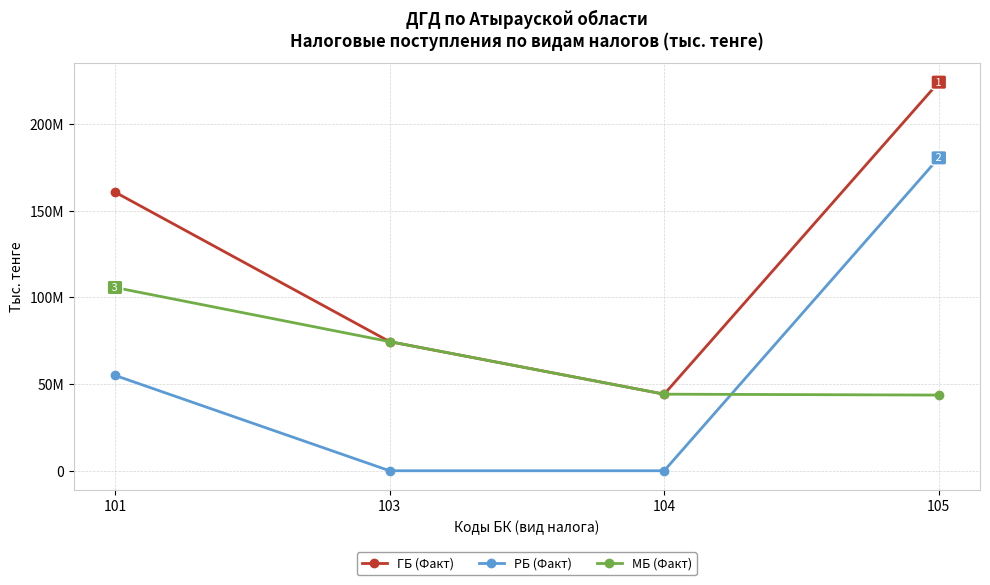

List the series in order of their peak value, highest first.

ГБ (Факт), РБ (Факт), МБ (Факт)